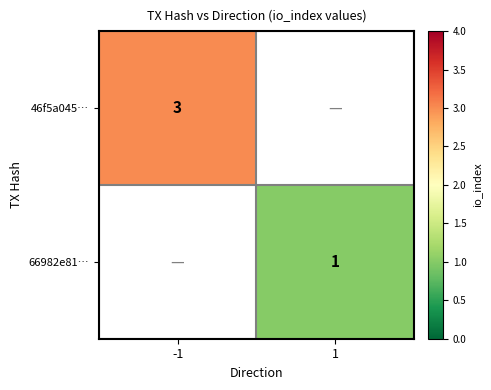

Is it true that 46f5a045… equals 3 at -1?

True